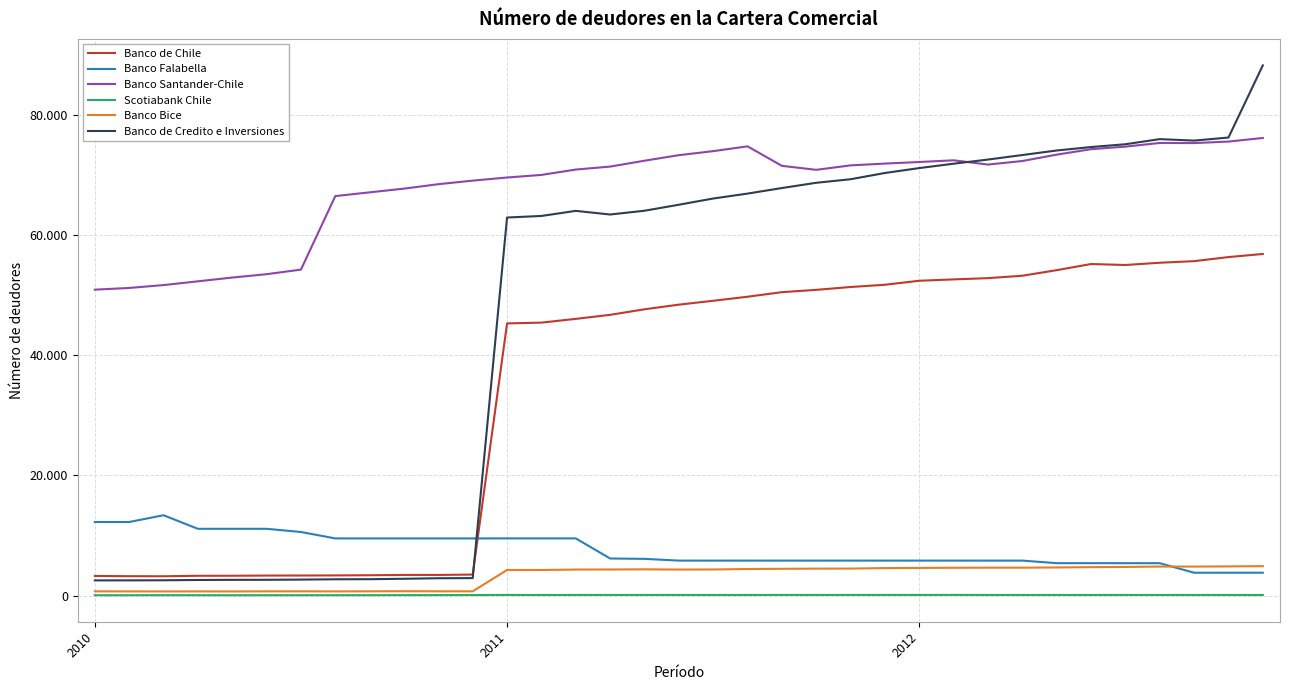

True or false: Banco Bice and Banco de Chile intersect in this chart.

False